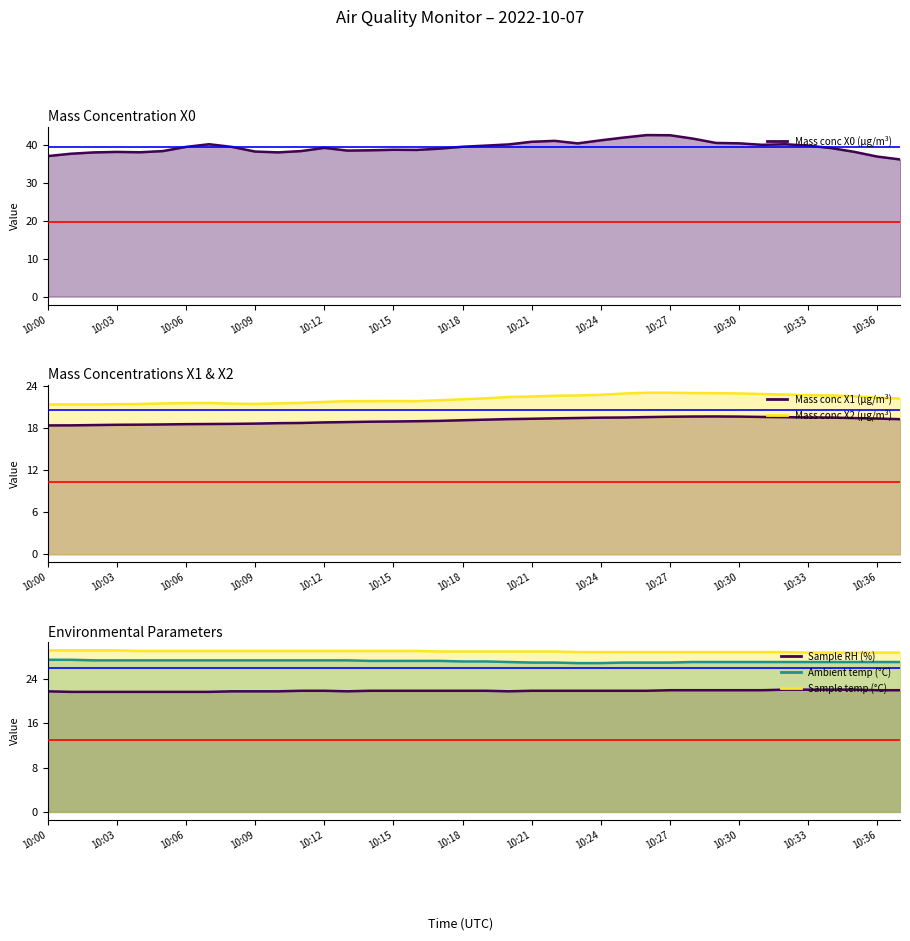

What is the approximate value at 22?

41.0